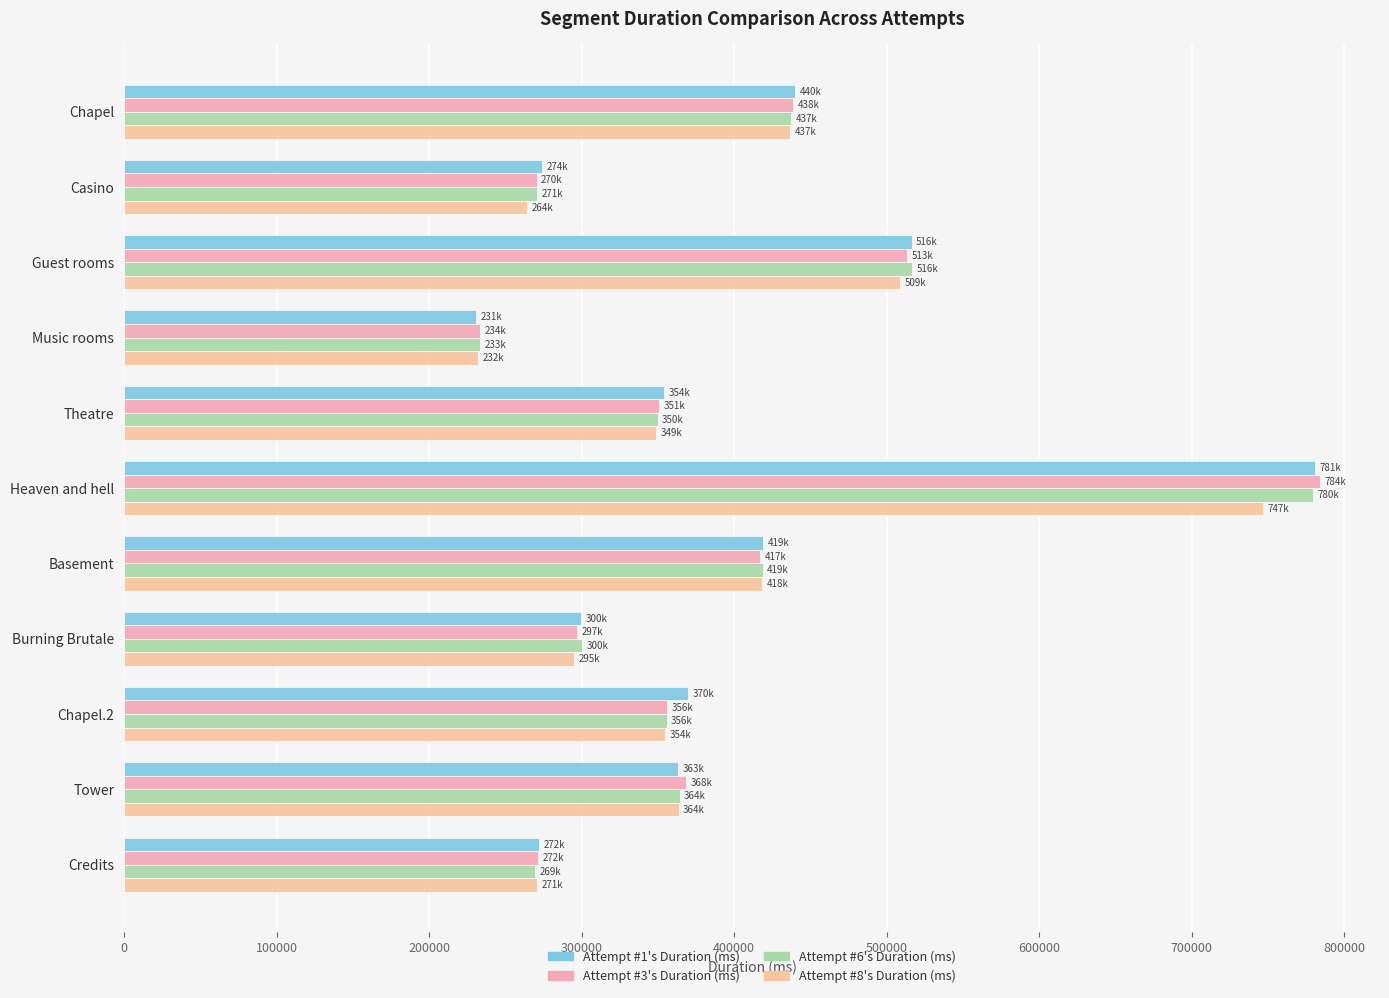

What is the difference between the second highest and second lowest values in the Attempt #3's Duration (ms) series?

242688